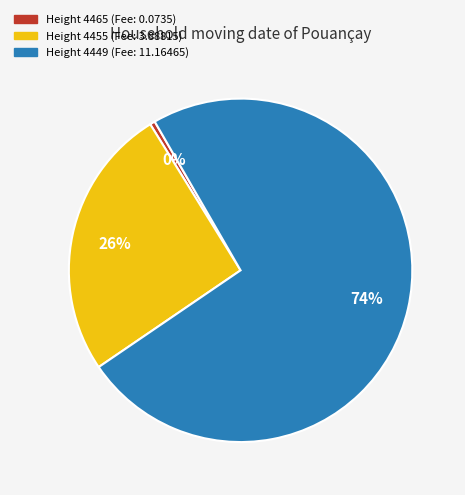

The Height 4465 (Fee: 0.0735) slice represents 0% of the pie. True or false?

True